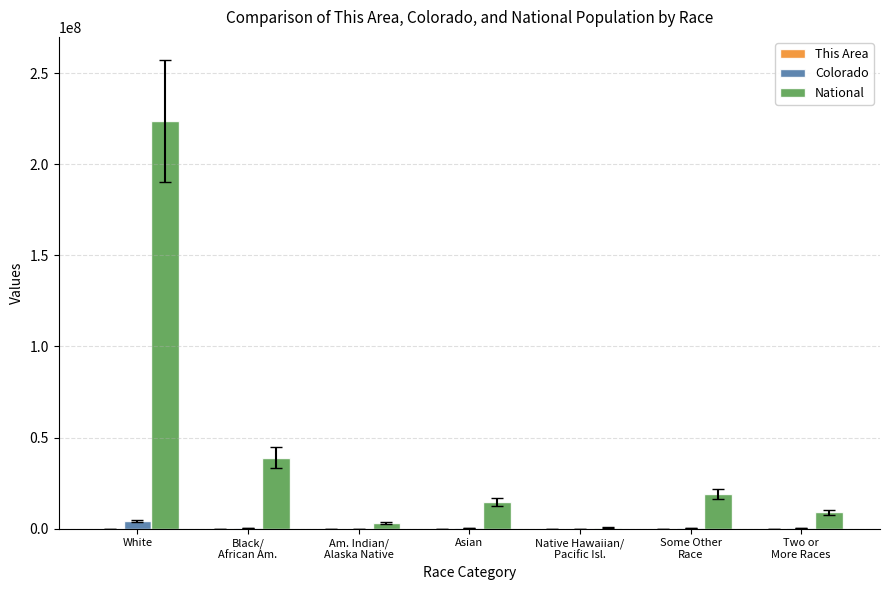

What is the maximum value shown in the chart?

223553265